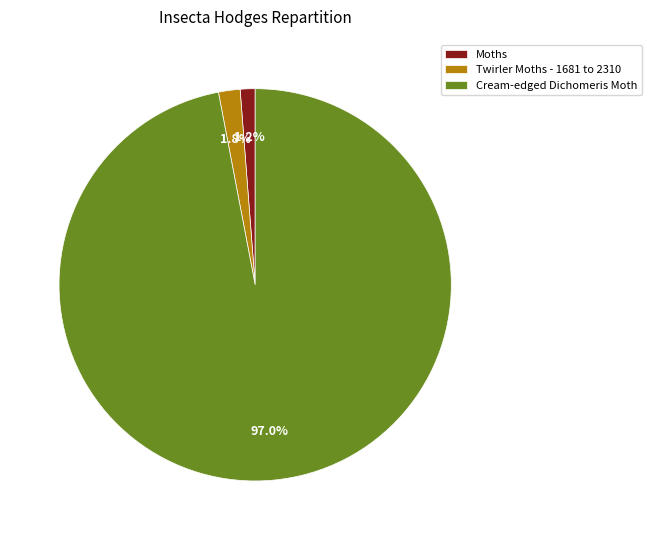

Is there any slice that represents more than half of the pie?

Yes